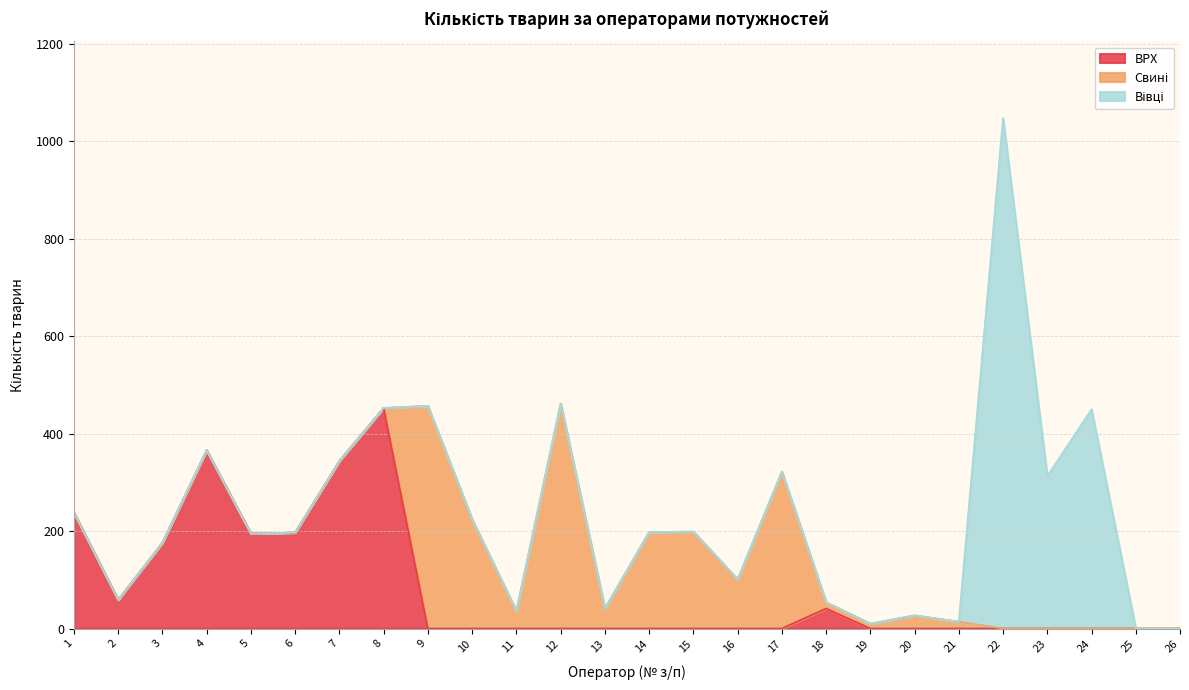

What is the highest value of the Свині series?

462